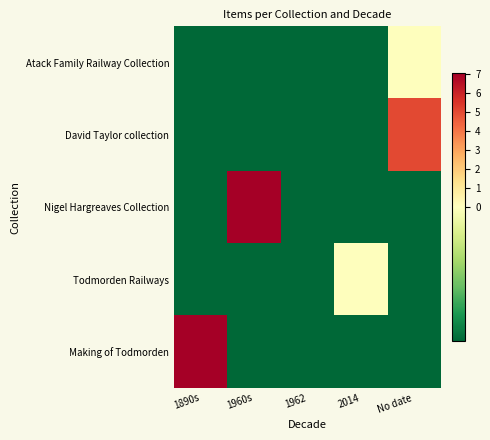

At which category does the chart reach its peak across all series?

1960s